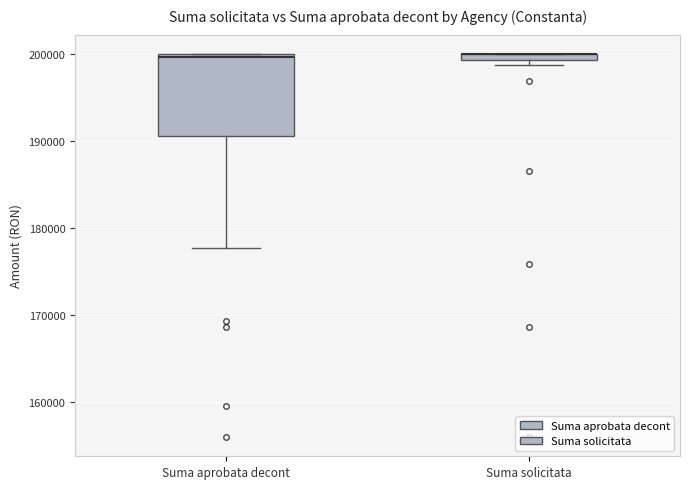

Where is the upper edge of the box for Suma aprobata decont on the y-axis? The values are not printed on the chart, so give them approximately, as read against the axis.

200000